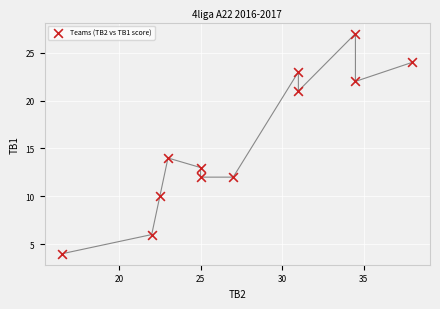

What Y value in the scatter plot is closest to 15?

14